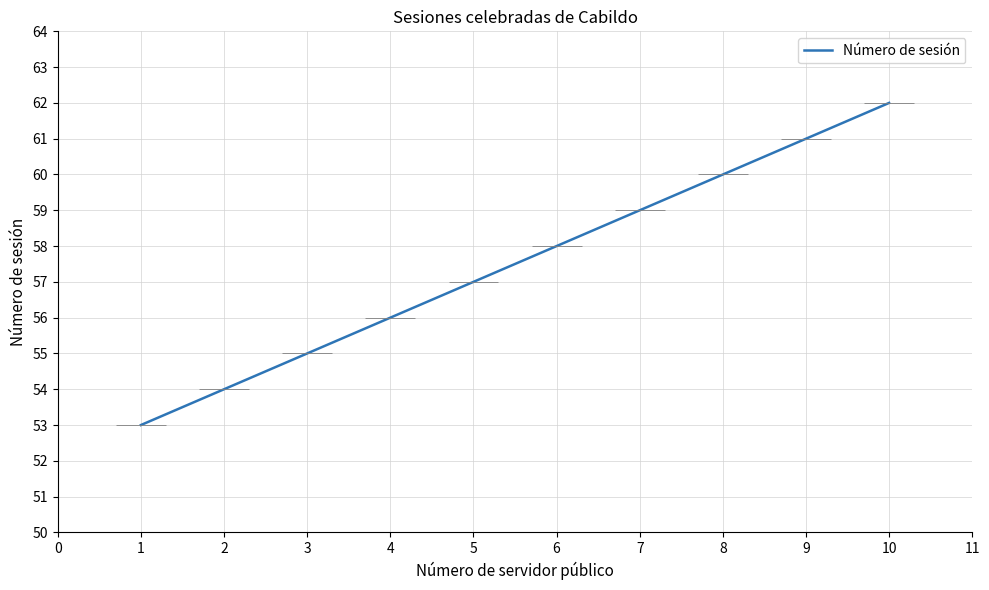

How many series are shown in this chart?

1